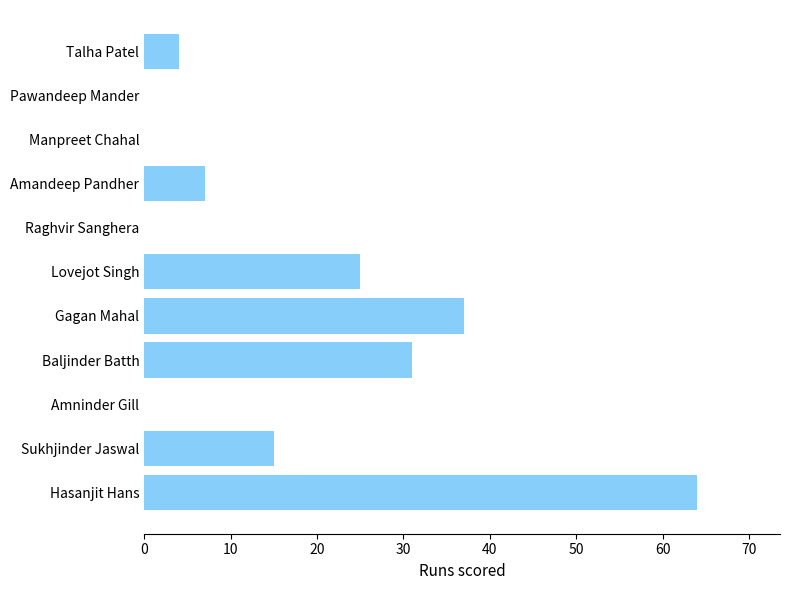

What is the change in value from Sukhjinder Jaswal to Gagan Mahal?

+22